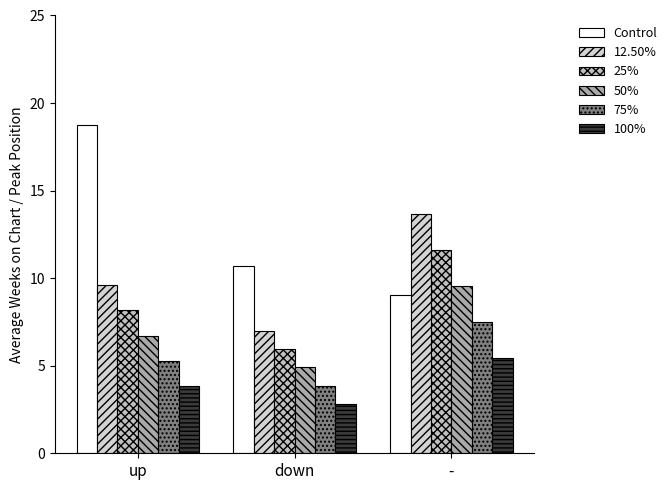

Does the chart contain any negative values?

No